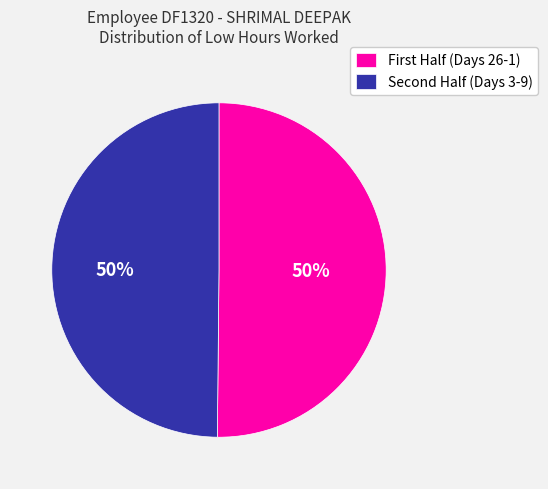

To the nearest percent, what is the average slice percentage?

50%